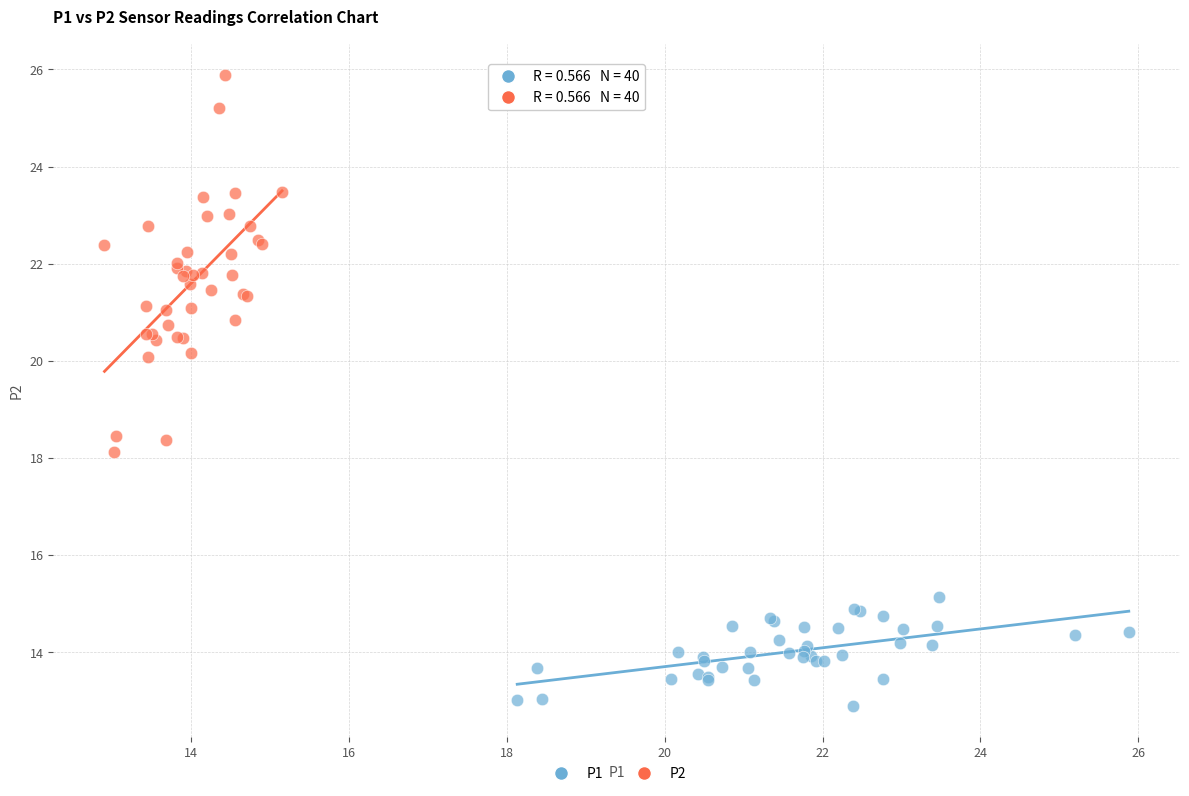

Which series has the widest spread of Y values?

P2